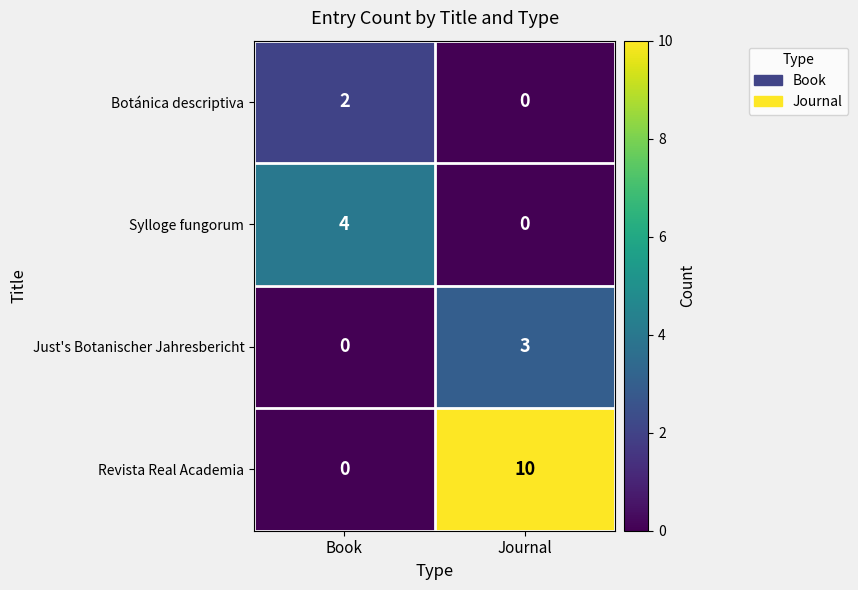

The Just's Botanischer Jahresbericht series shows 3 at Journal. True or false?

True